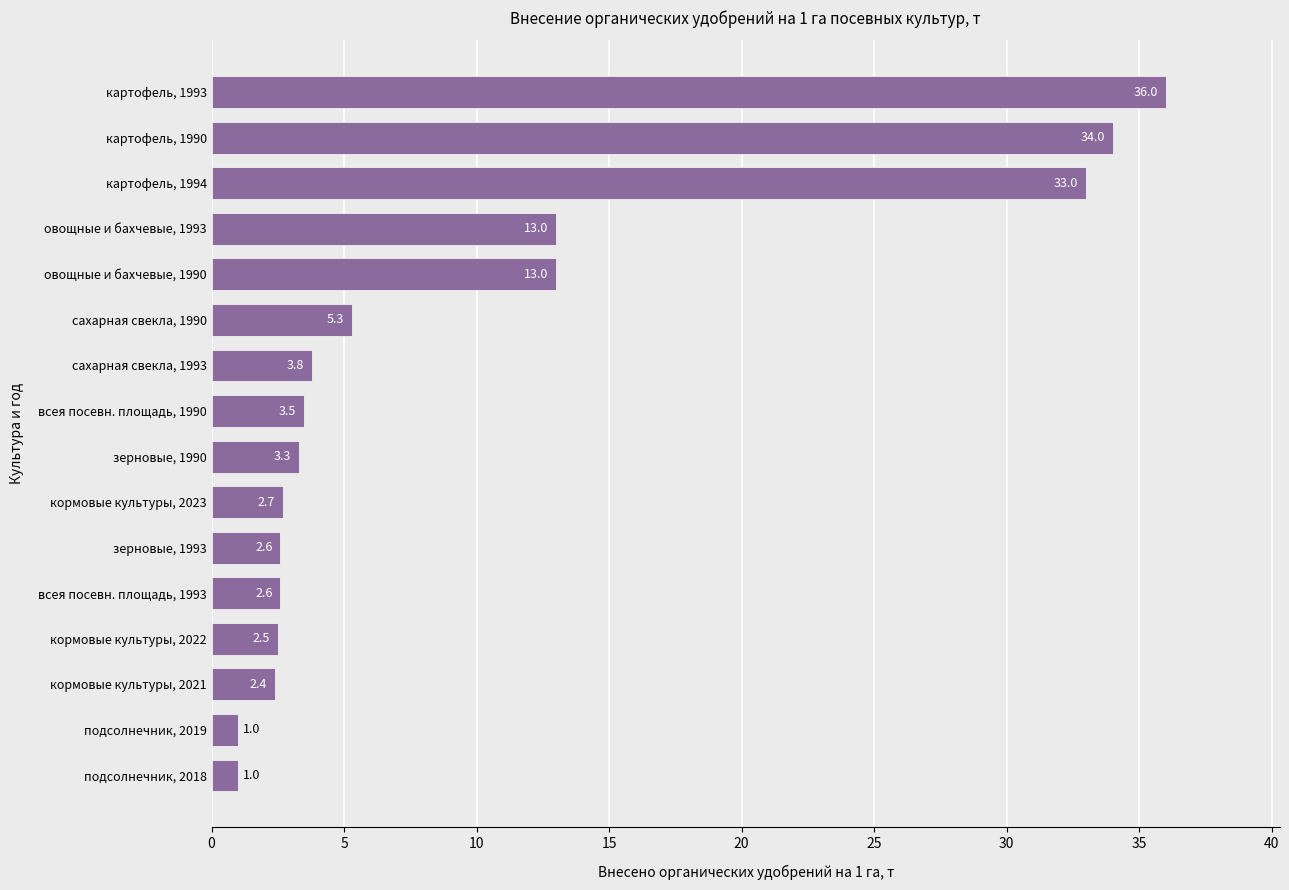

What is the difference between the maximum and minimum values?

35.0